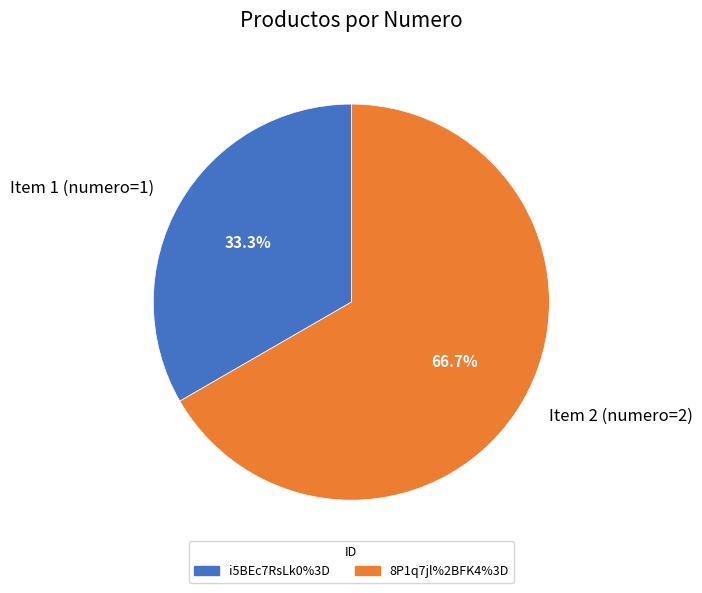

Approximately how many times larger is the value at Item 1 (numero=1) compared to Item 2 (numero=2)?

0.5